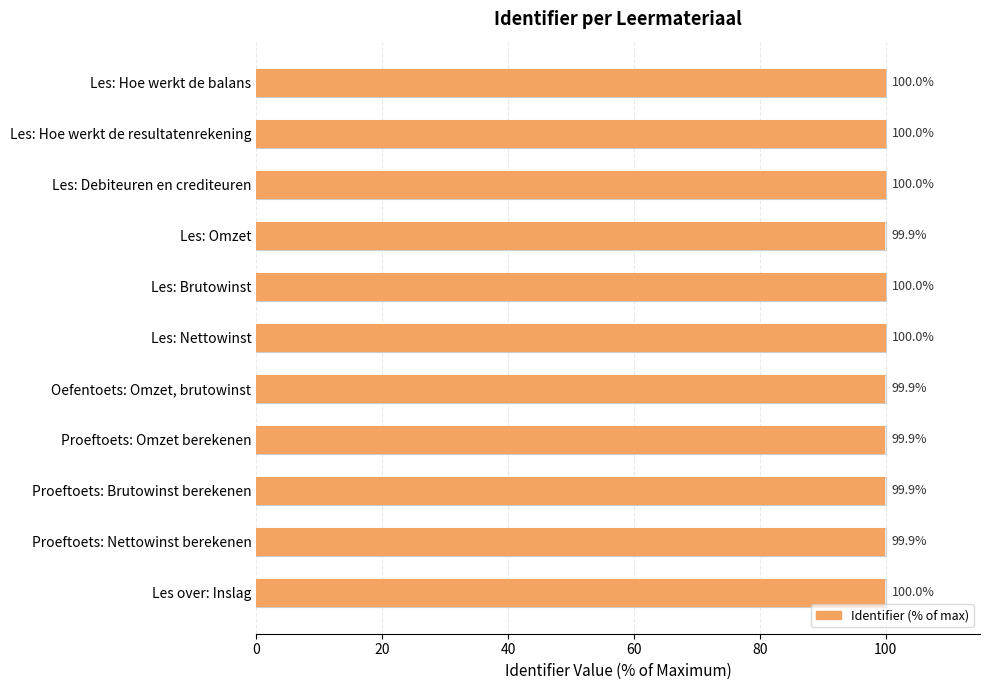

True or false: the data shows 100.0 at Les: Hoe werkt de resultatenrekening.

True